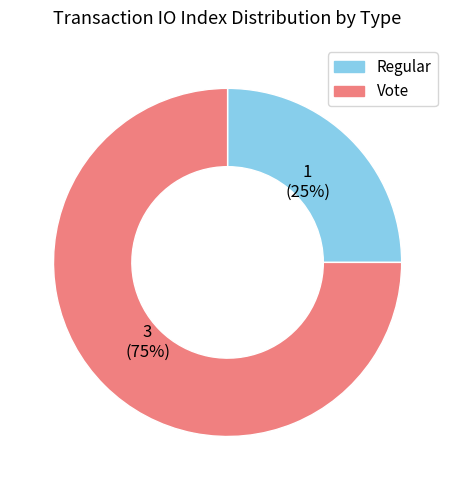

How many slices are in this pie chart?

2